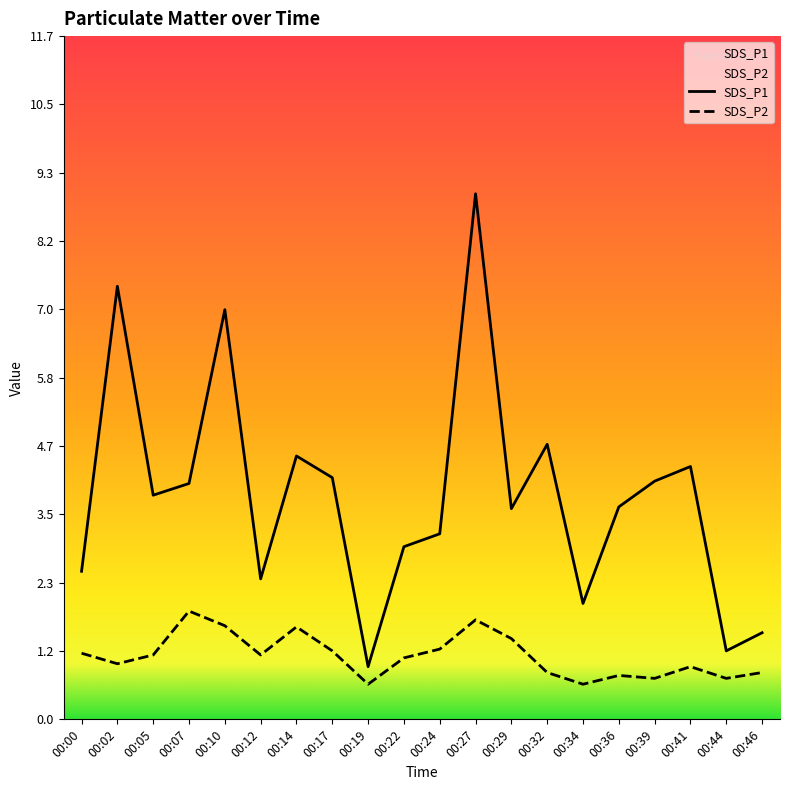

The value of SDS_P2 at 00:07 is 2.4. True or false?

False